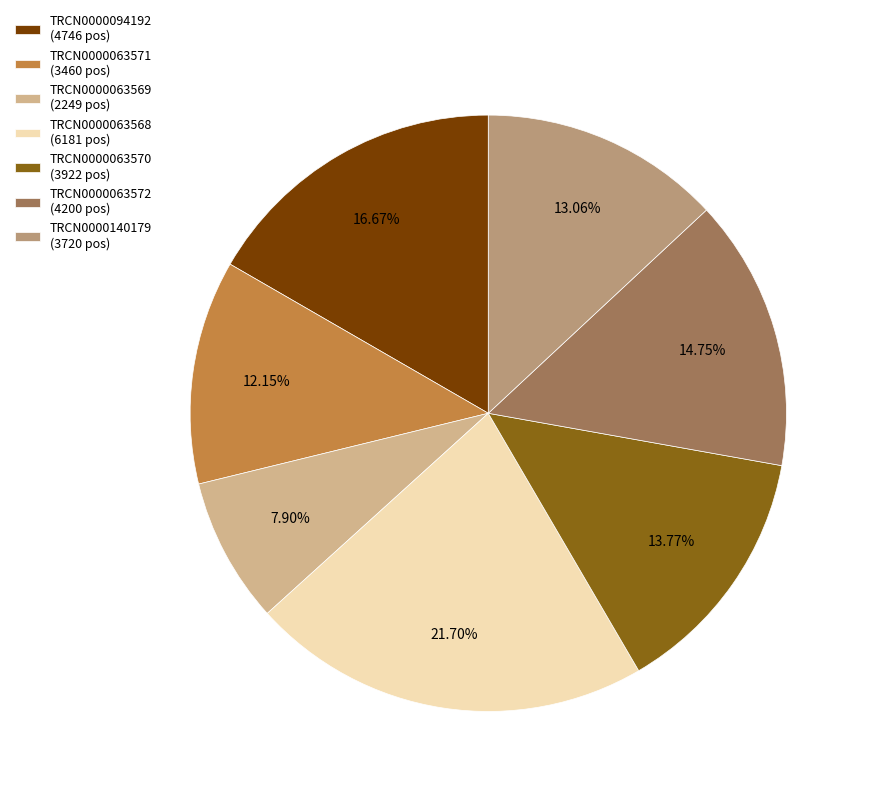

Which category has the smallest portion of the pie?

TRCN0000063569